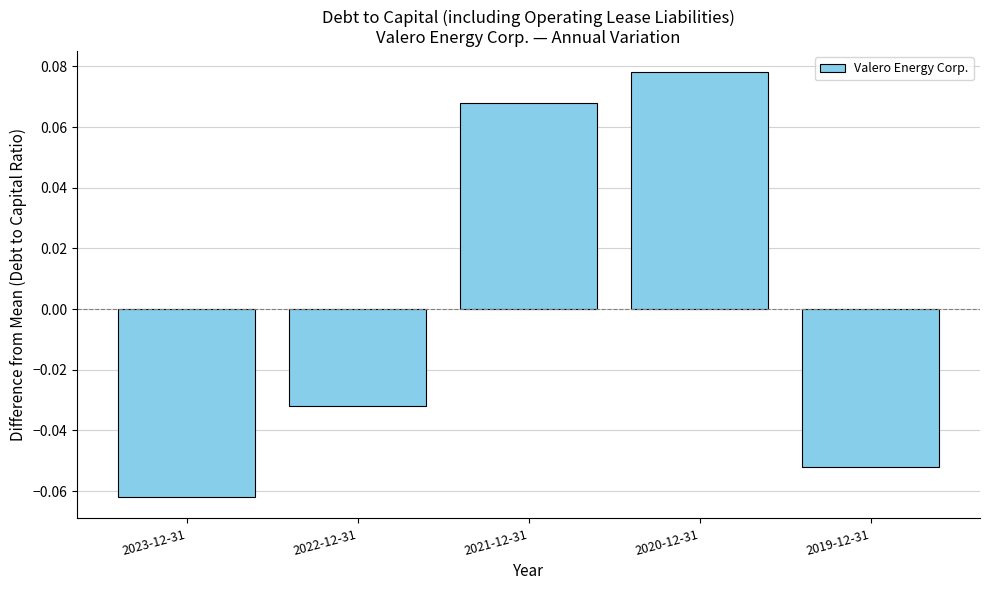

List the labels in order of value, smallest first.

2023-12-31, 2019-12-31, 2022-12-31, 2021-12-31, 2020-12-31